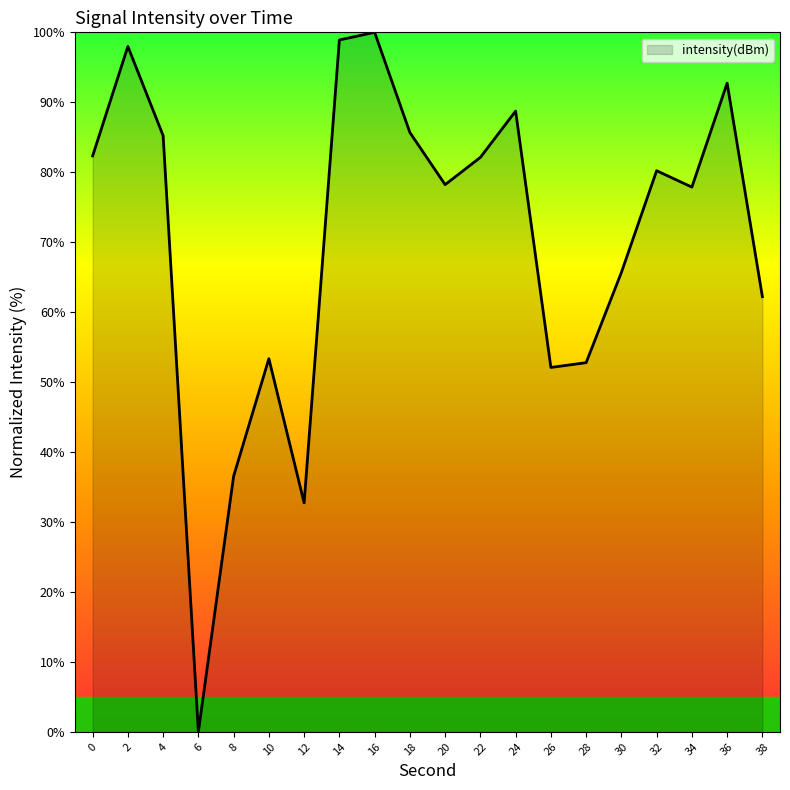

Which has a higher value, 34 or 10?

34